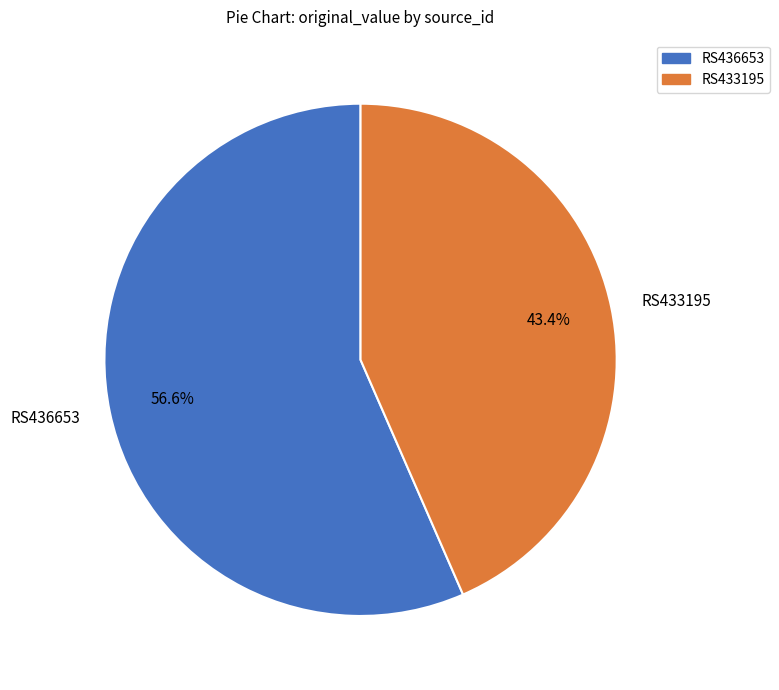

To the nearest percent, what is the combined percentage of RS436653 and RS433195?

100%